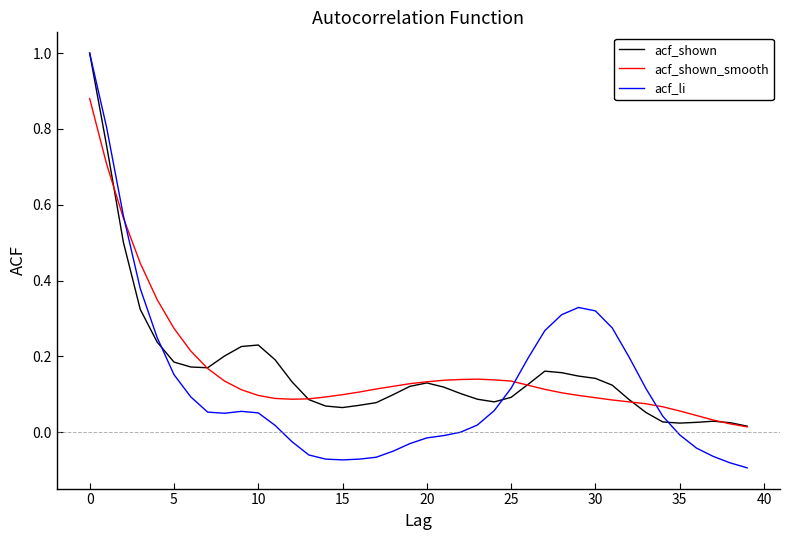

Count the number of data series in this chart.

3